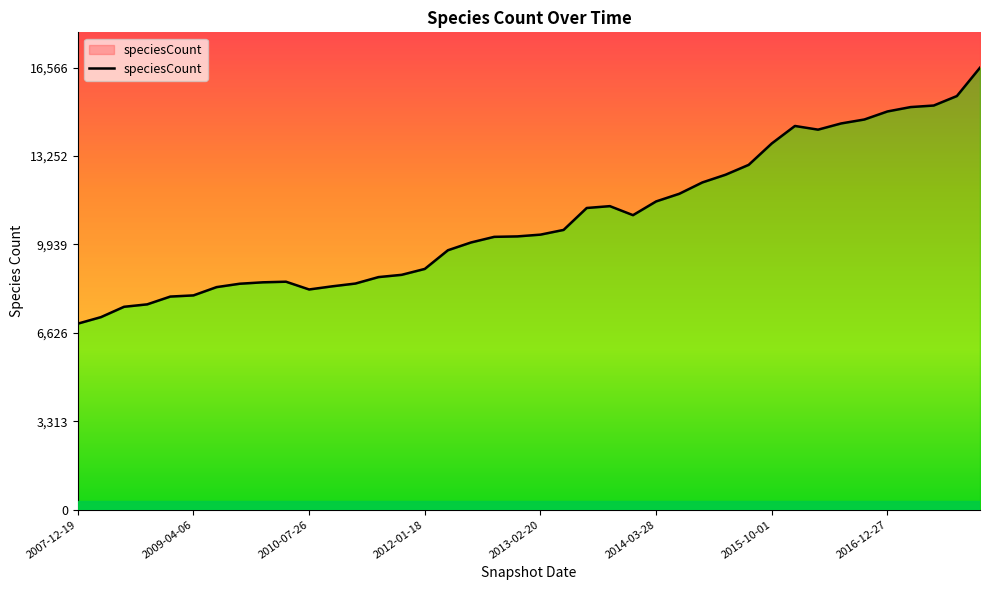

How many lines are shown in the chart?

1